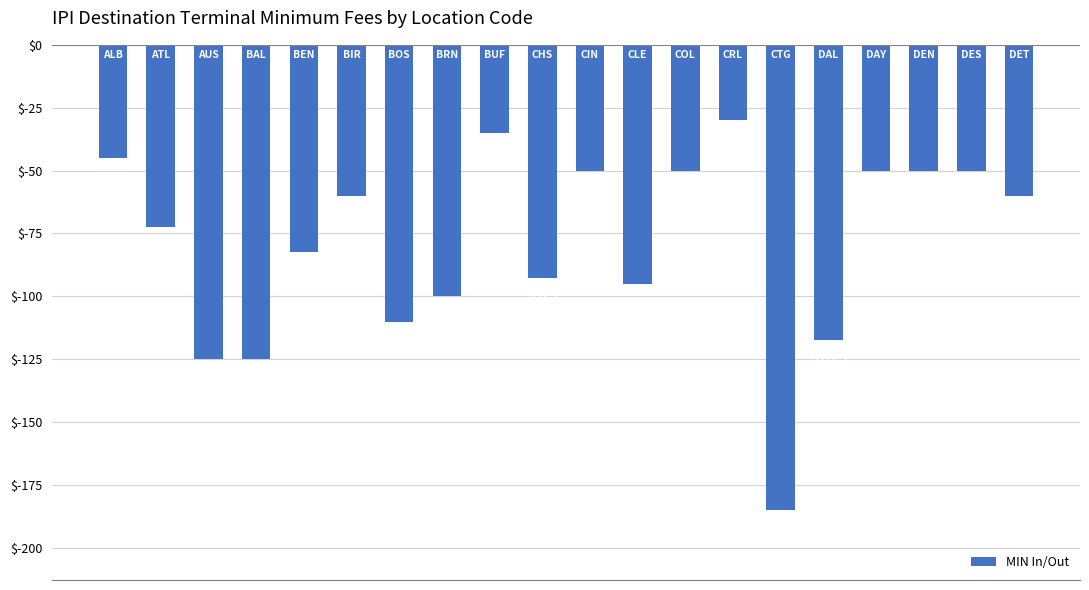

What is the greatest value displayed?

-30.0